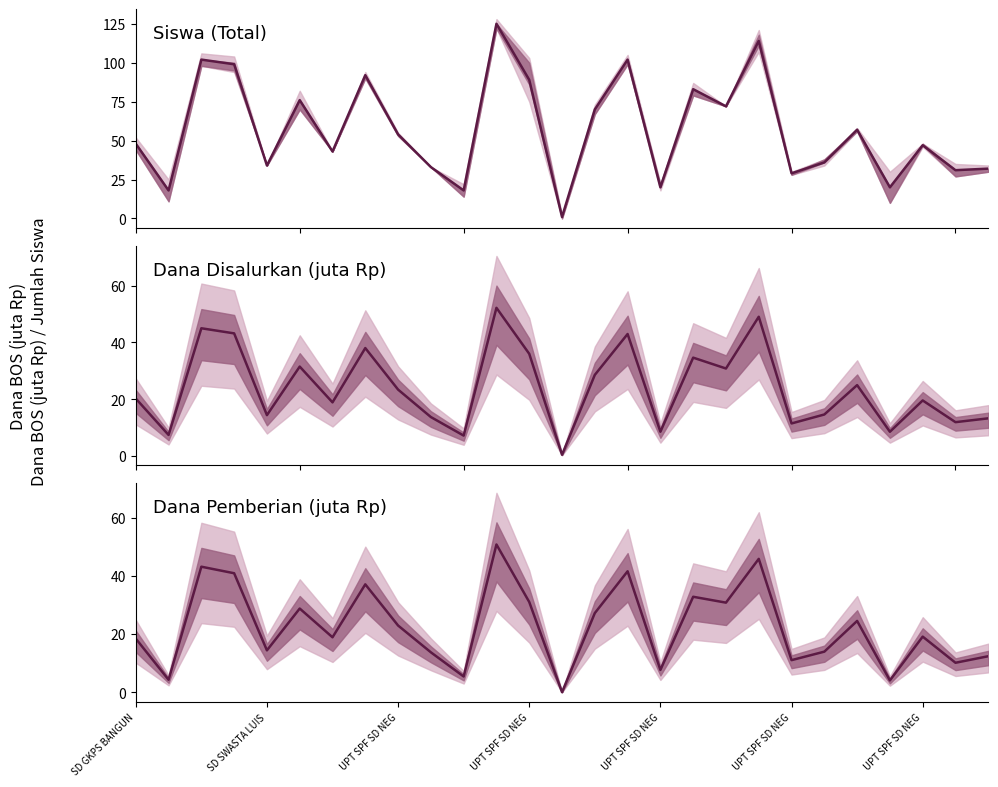

The value of Dana Disalurkan at 19 is 49.0. True or false?

True